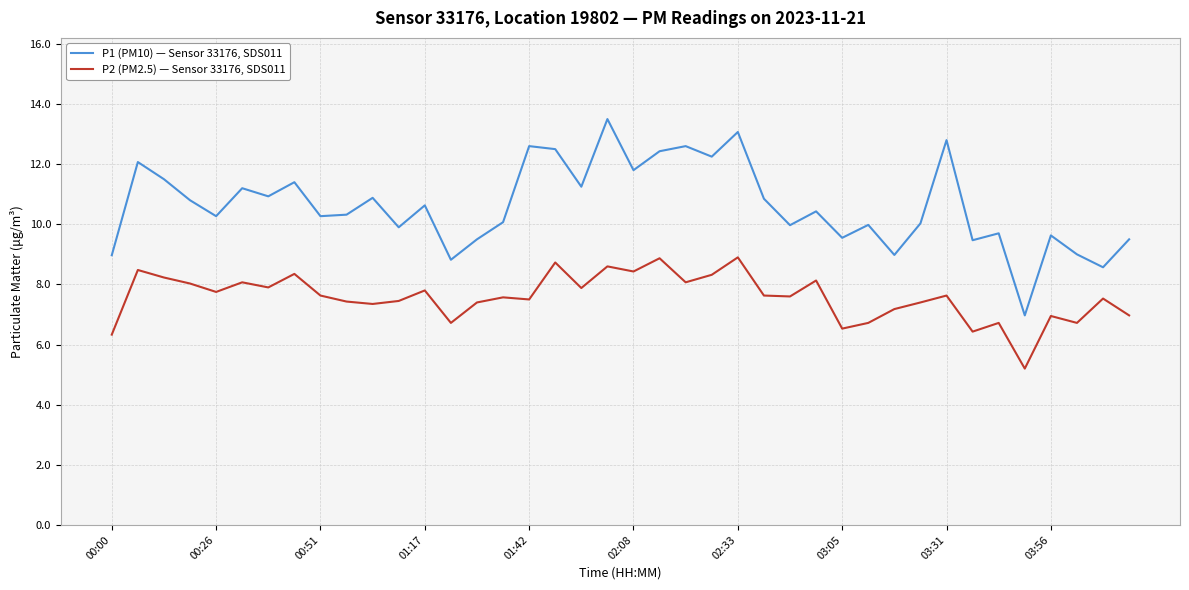

List the series in order of their overall mean, highest first.

P1 (PM10) — Sensor 33176, SDS011, P2 (PM2.5) — Sensor 33176, SDS011